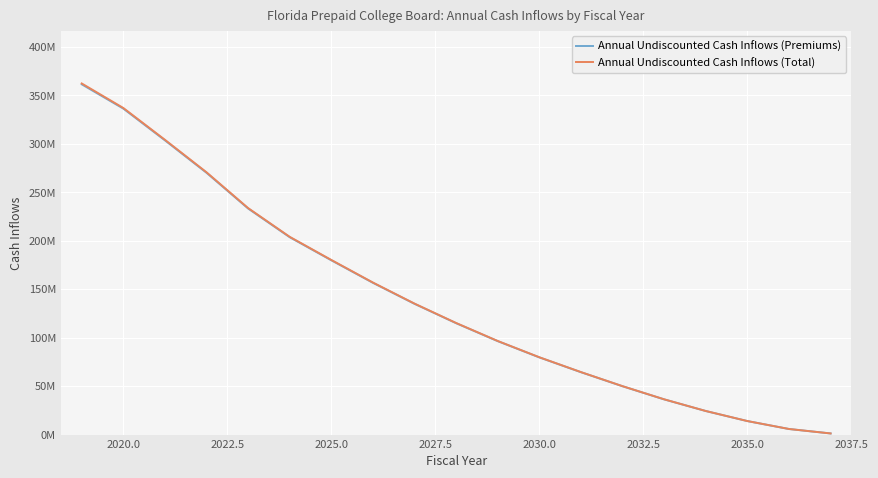

What is the maximum value shown in the chart?

362174164.5